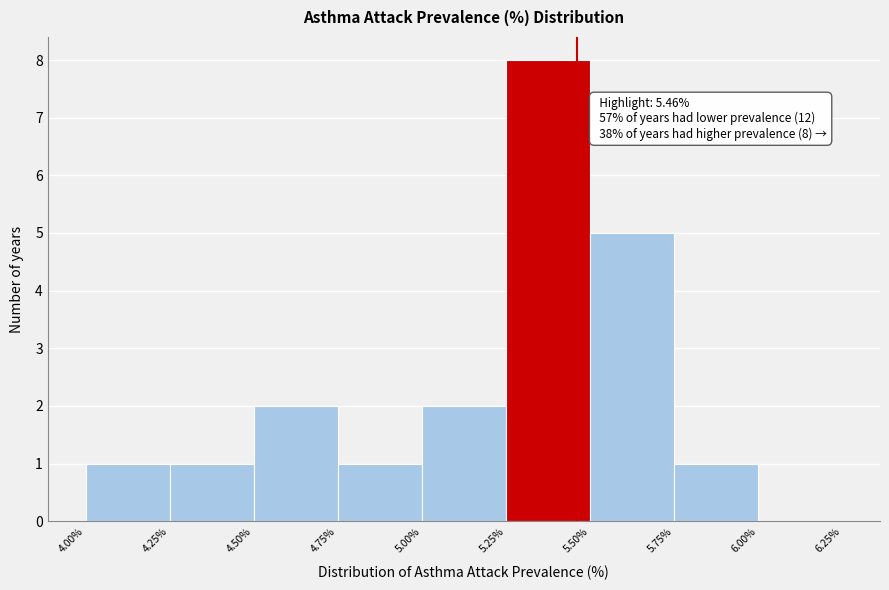

Over which range of the x-axis is the bar tallest?

5.25% to 5.50%